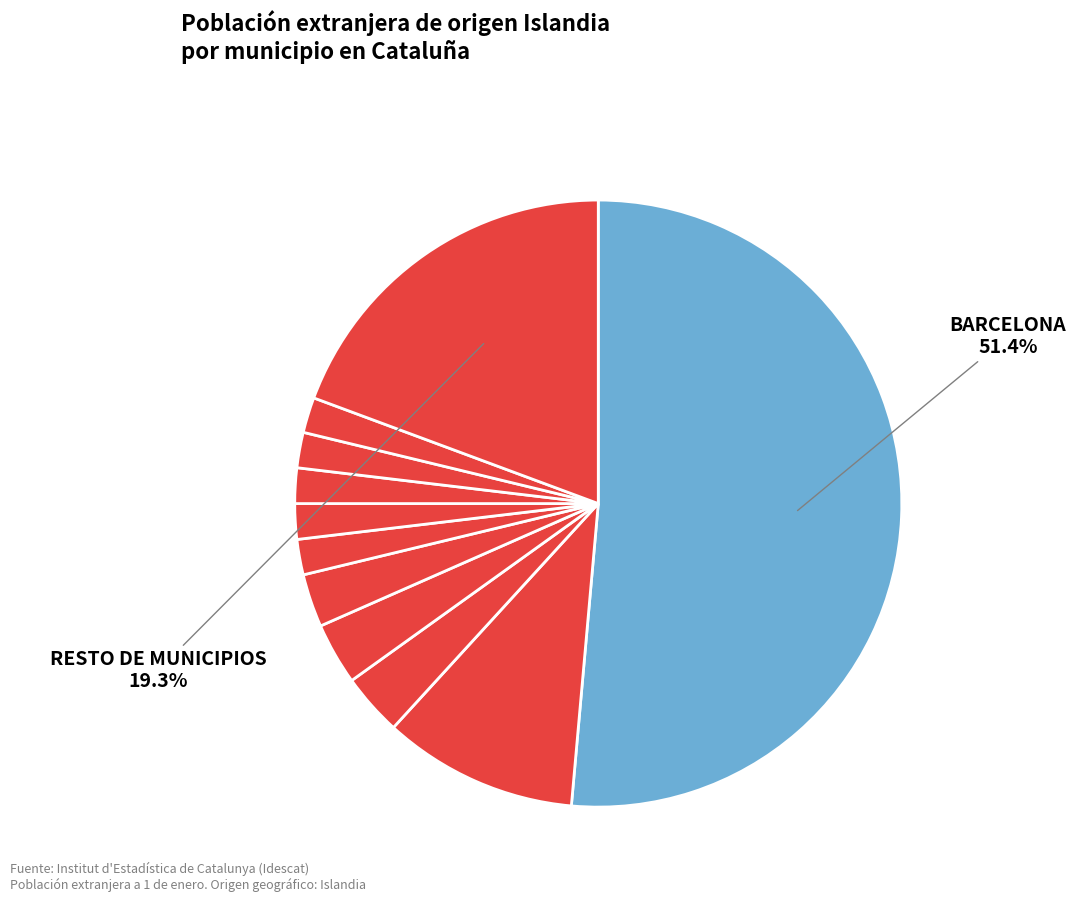

Rank the categories by value from highest to lowest.

Barcelona, Resto de municipios, Castelldefels, Masnou, el, Gavà, Sant Cugat del Vallès, Sitges, Sant Pere de Ribes, Corbera de Llobregat, Alella, Cornudella de Montsant